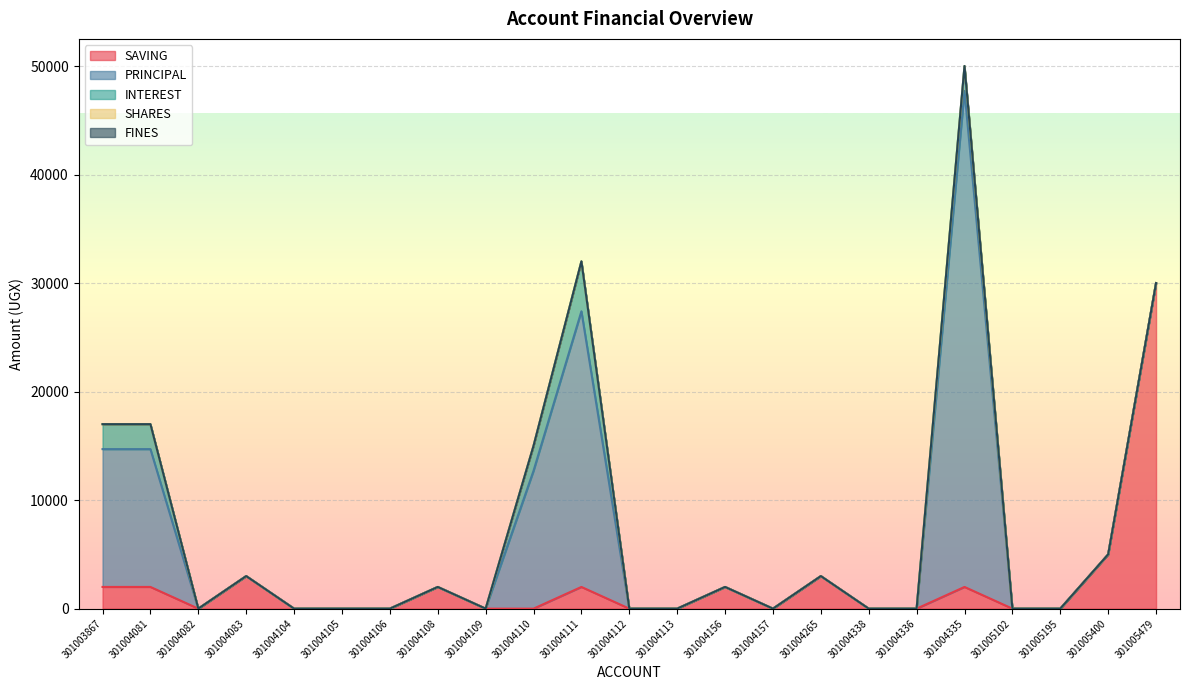

Is it true that SAVING equals 495 at 301004108?

False